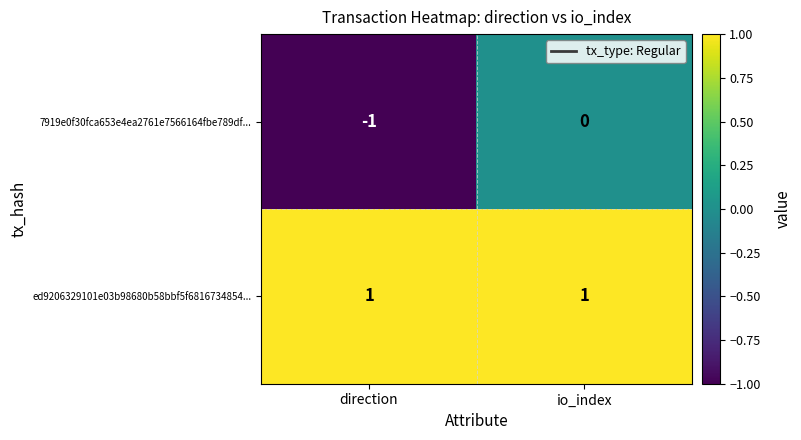

Reading left to right, list all the values displayed in this chart.

7919e0f30fca653e4ea2761e7566164fbe789df...: direction=-1	io_index=0
ed9206329101e03b98680b58bbf5f6816734854...: direction=1	io_index=1